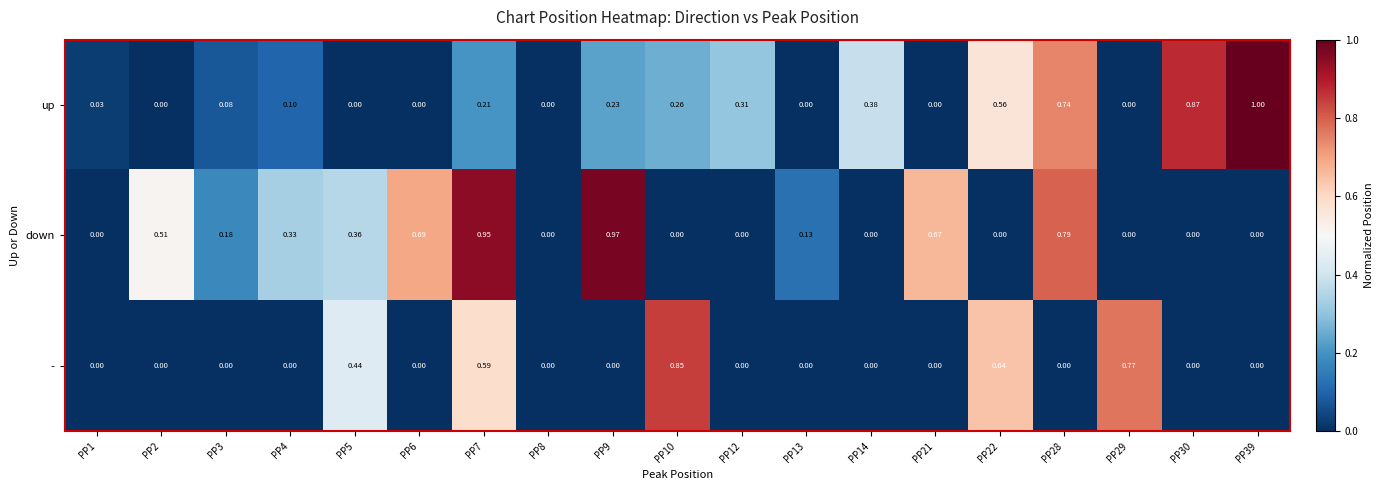

Which series has the largest total across all categories?

down